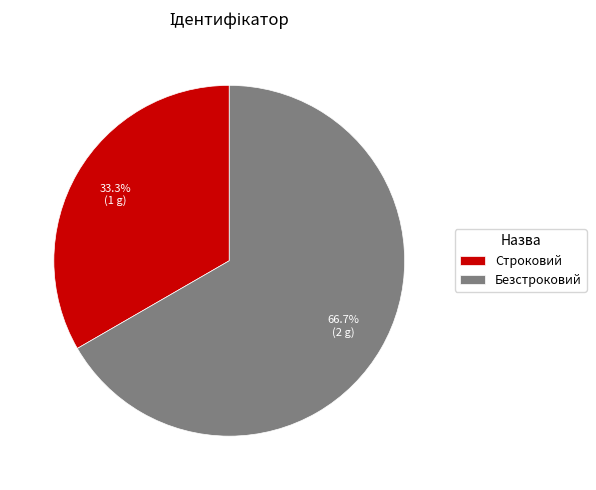

What percentage do Строковий and Безстроковий together represent?

100.0%